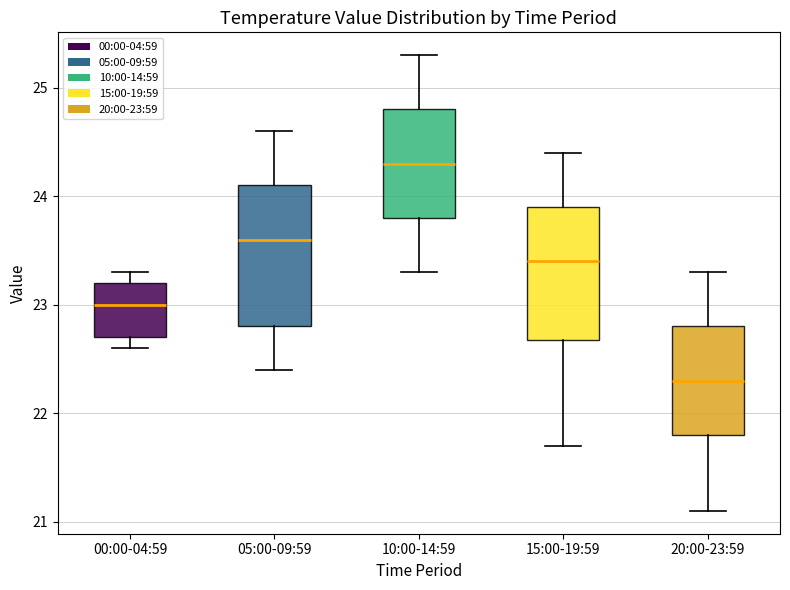

Reading left to right, transcribe this box plot: for each box, give where its median line is, the range the box spans, and where its two whiskers end, as read against the y-axis. The values are not printed on the chart, so give them approximately, as read against the axis.

00:00-04:59: median 23.0, box 22.7 to 23.2, whiskers 22.6 to 23.3
05:00-09:59: median 23.6, box 22.8 to 24.1, whiskers 22.4 to 24.6
10:00-14:59: median 24.3, box 23.8 to 24.8, whiskers 23.3 to 25.3
15:00-19:59: median 23.4, box 22.7 to 23.9, whiskers 21.7 to 24.4
20:00-23:59: median 22.3, box 21.8 to 22.8, whiskers 21.1 to 23.3